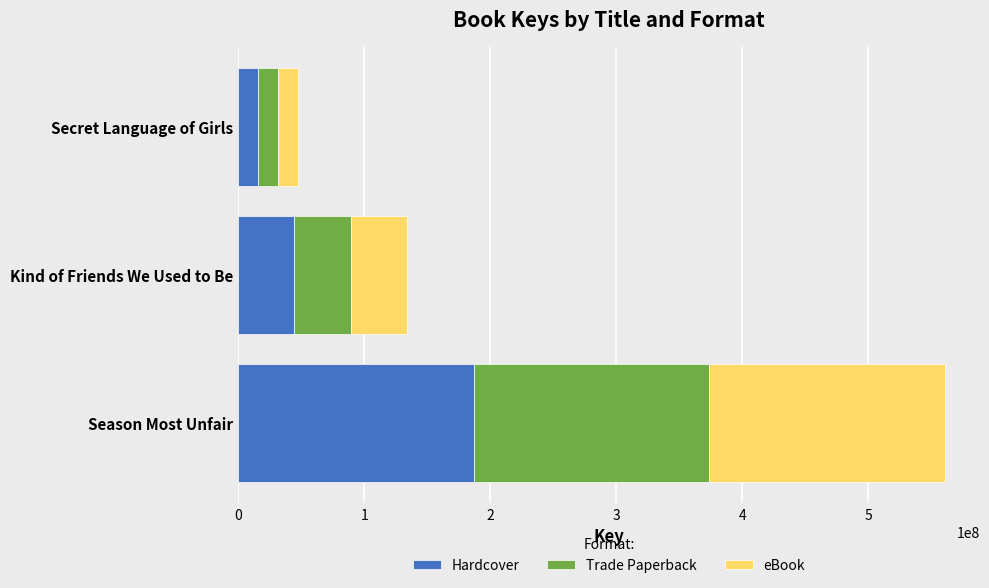

The value of Hardcover at Season Most Unfair is 186816555. True or false?

True